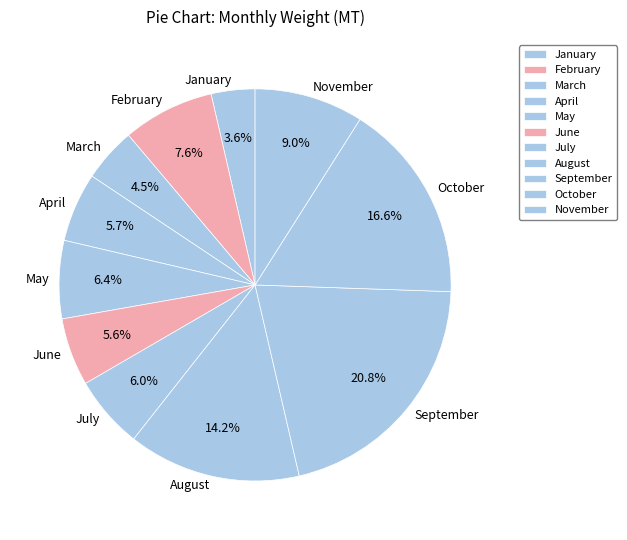

Is there any slice that represents more than half of the pie?

No